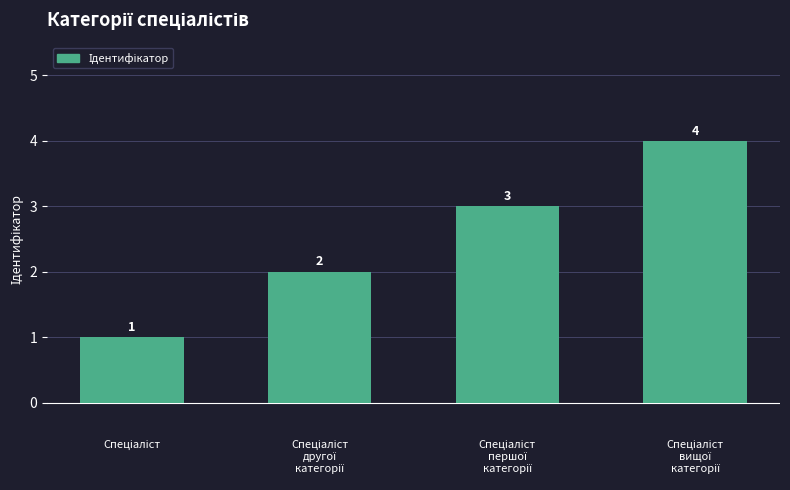

What is the maximum value shown in the chart?

4